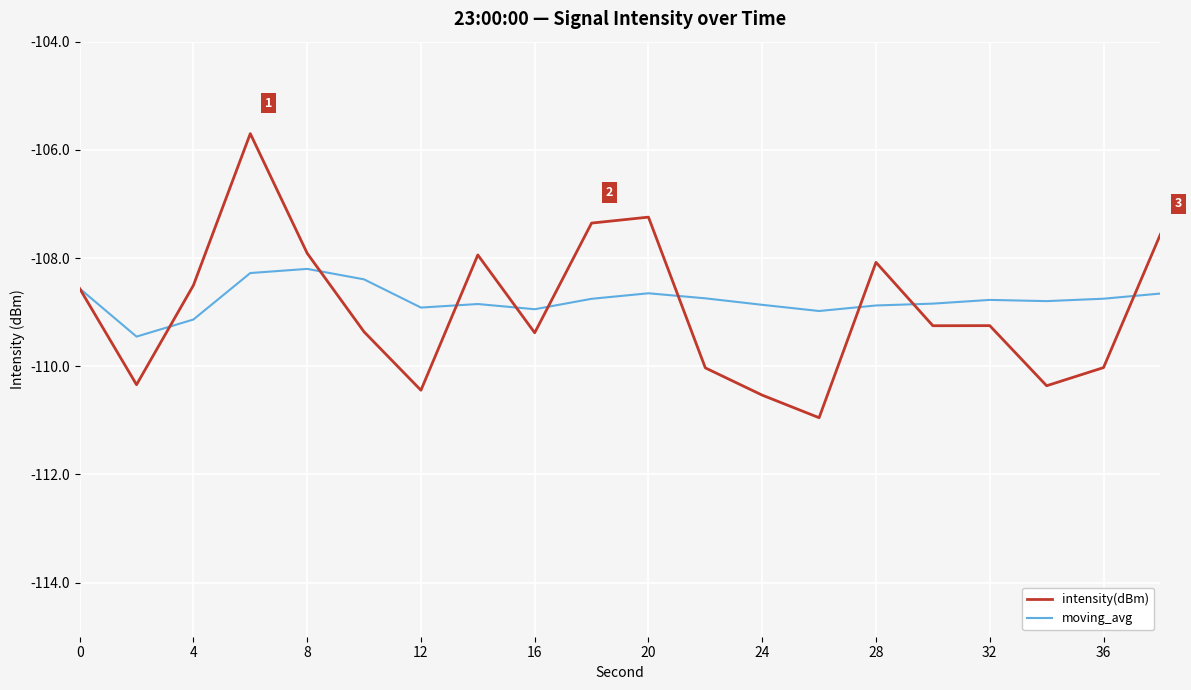

Rank the series by their maximum value, from highest to lowest.

intensity(dBm), moving_avg